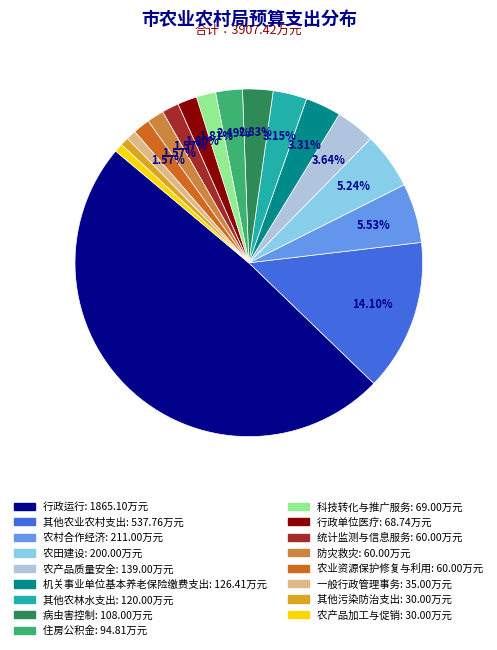

To the nearest percent, what portion does 科技转化与推广服务 represent?

2%